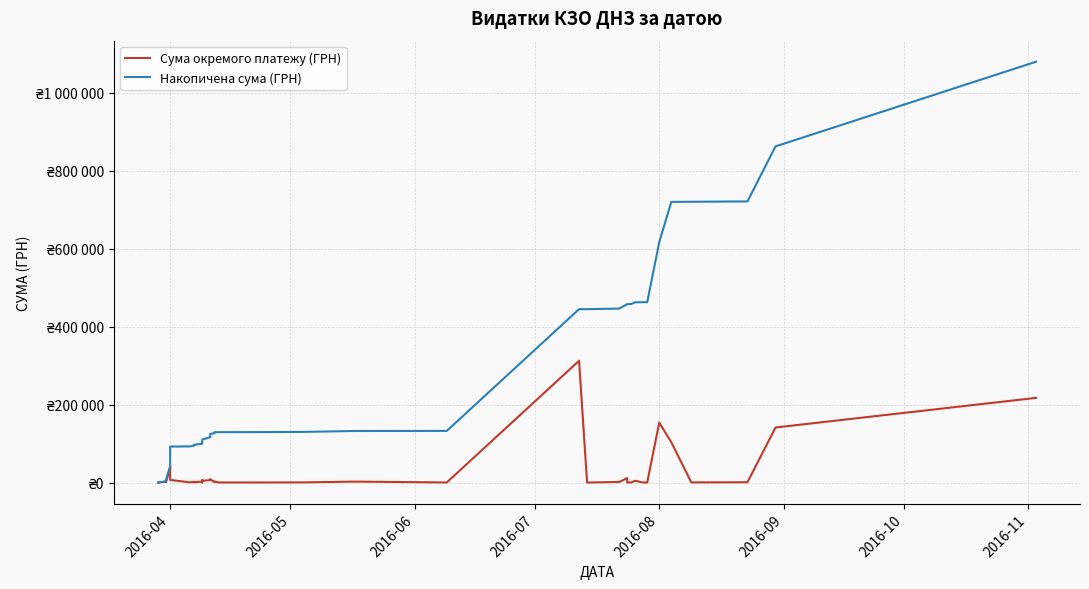

List the series in order of their overall mean, highest first.

Накопичена сума (ГРН), Сума окремого платежу (ГРН)